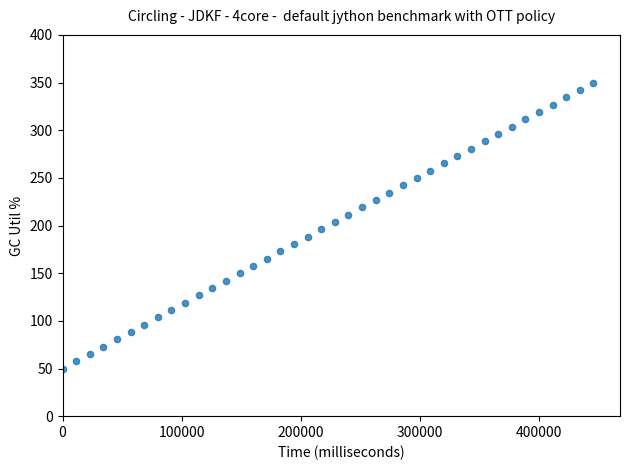

What is the range of X values (max minus min)?

445830.0